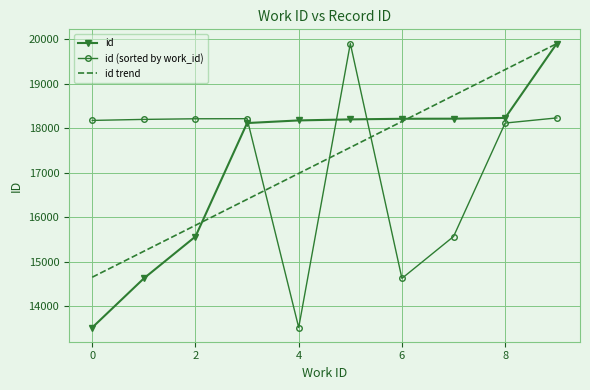

True or false: id and id (sorted by work_id) intersect in this chart.

True